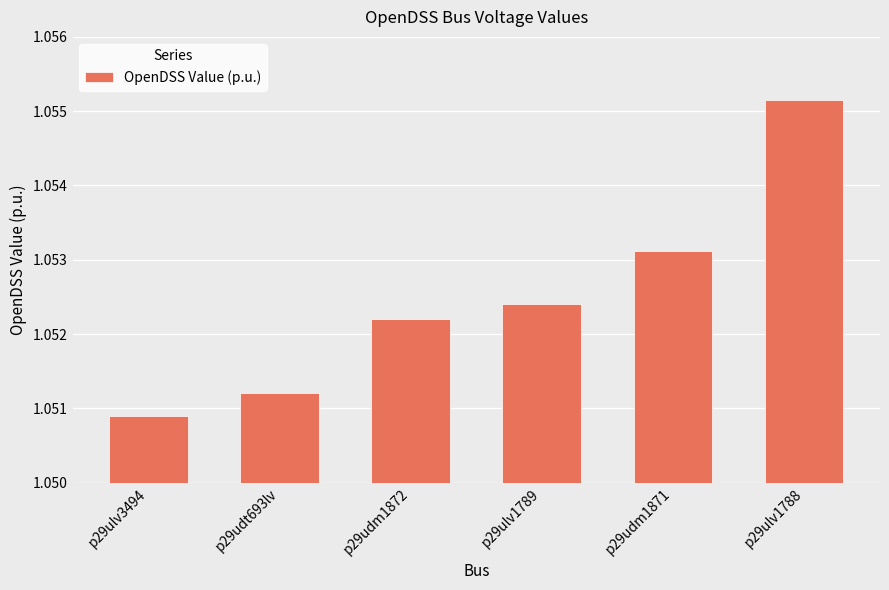

What is the label of the 3rd bar from the right?

p29ulv1789